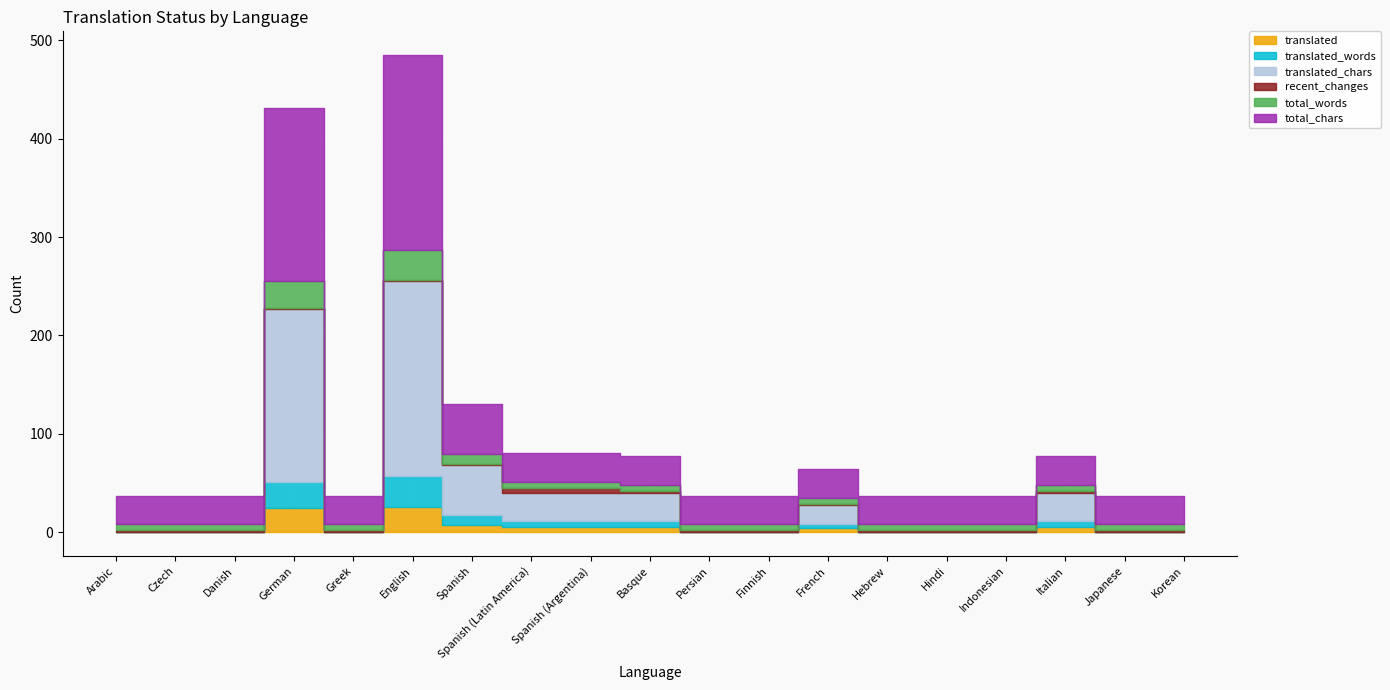

What position from the right is Greek?

15